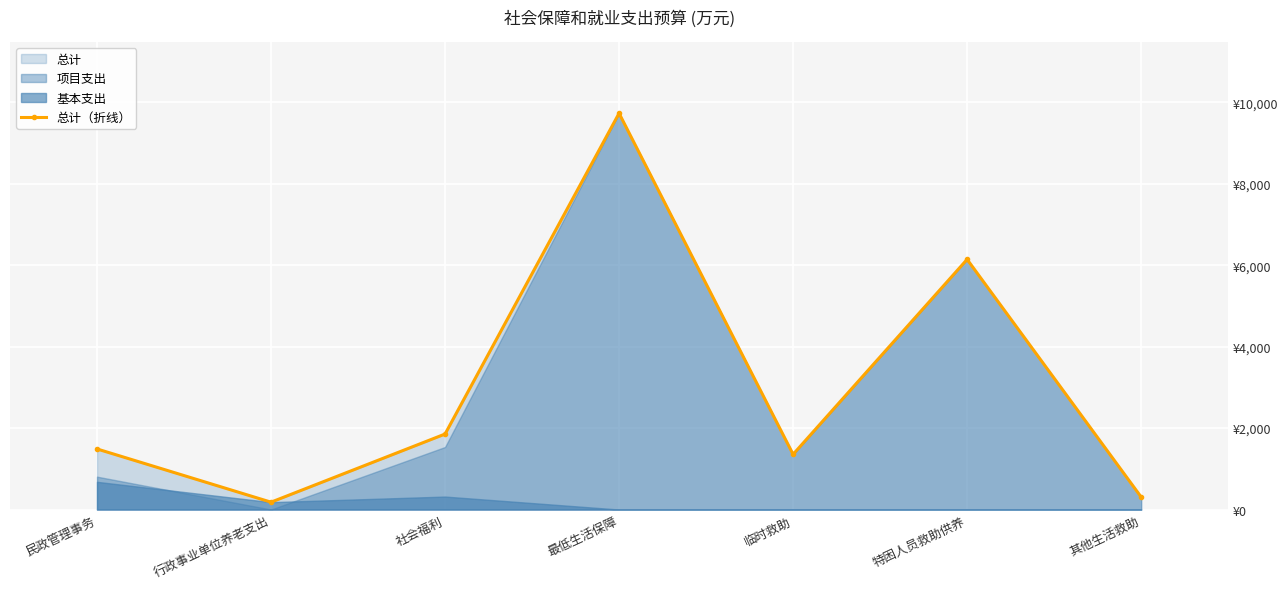

What value does the data have at 特困人员救助供养?

6144.0